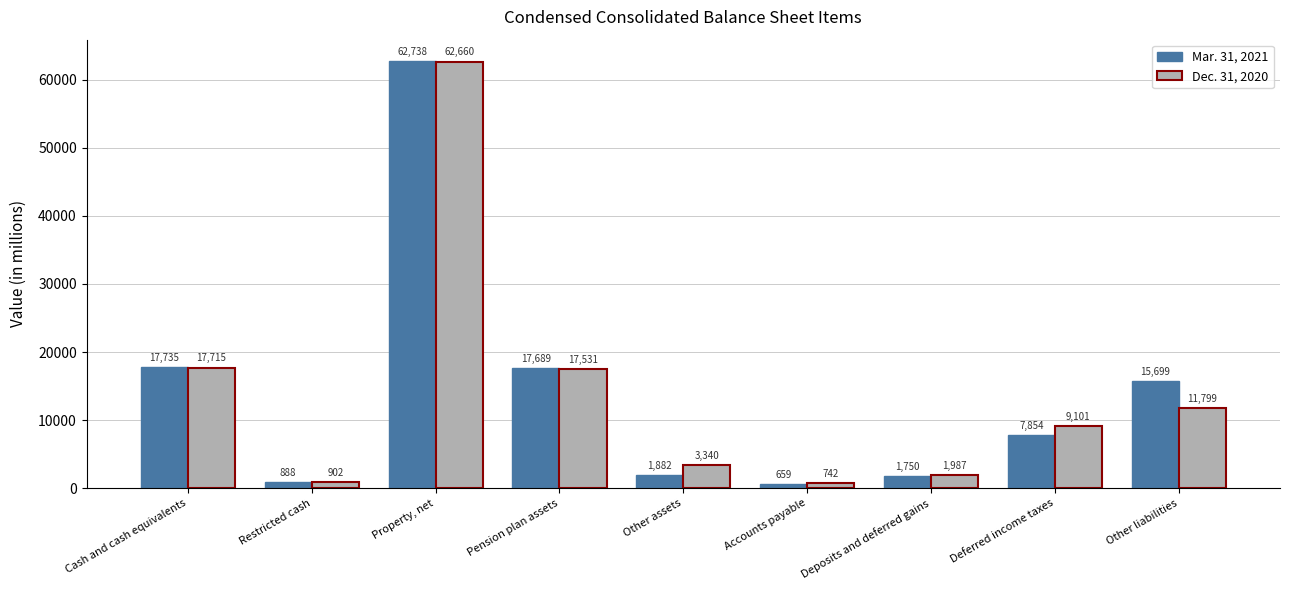

What position from the left is Cash and cash equivalents?

1